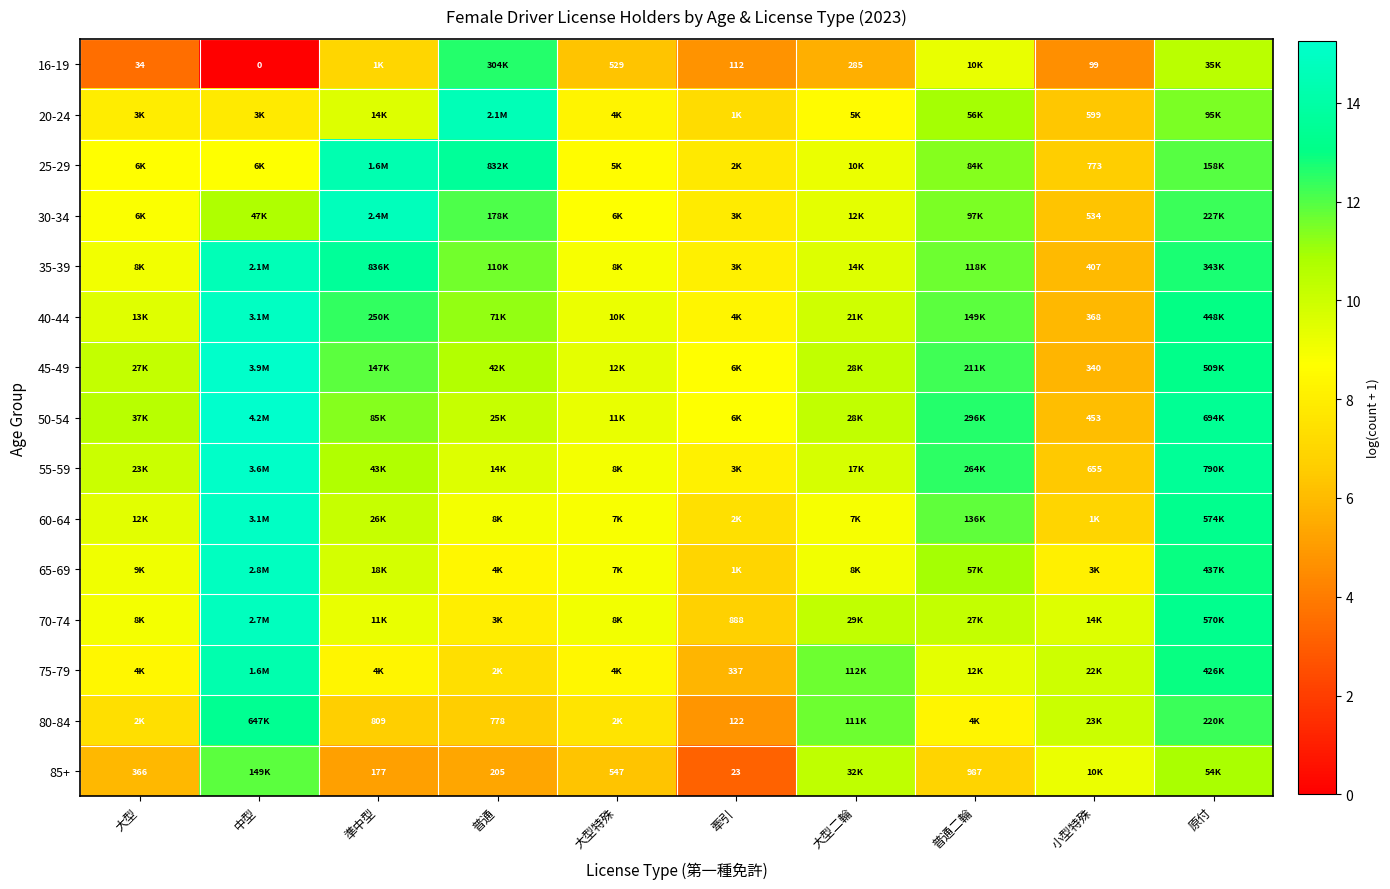

What is the difference between the 50-54 values at 普通二輪 and 原付?

0.9